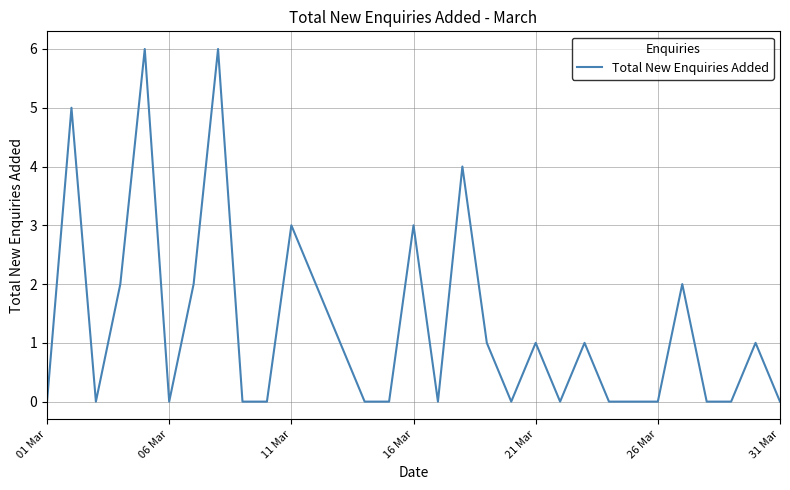

What is the greatest value displayed?

6